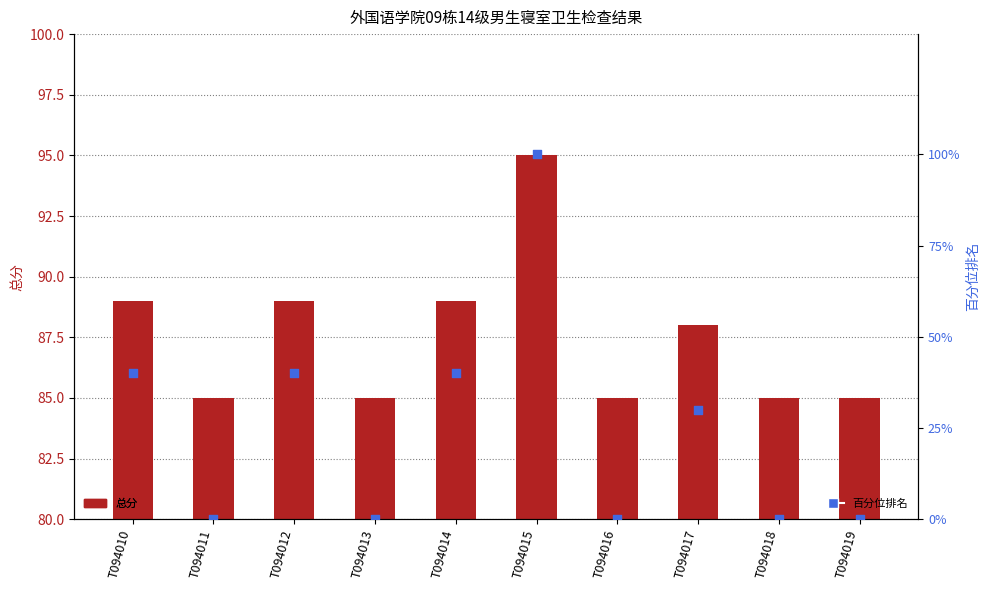

What are all the series names shown in the legend?

总分, 百分位排名